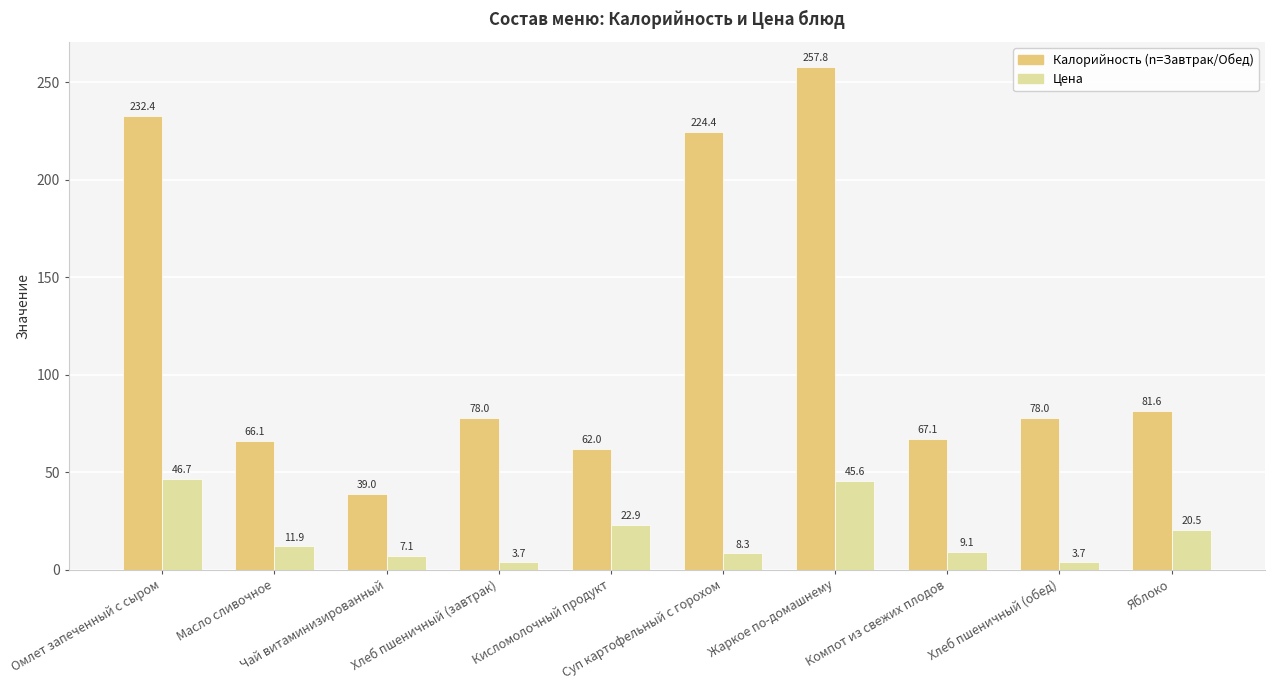

What is the difference between the highest and lowest values at Масло сливочное?

54.2